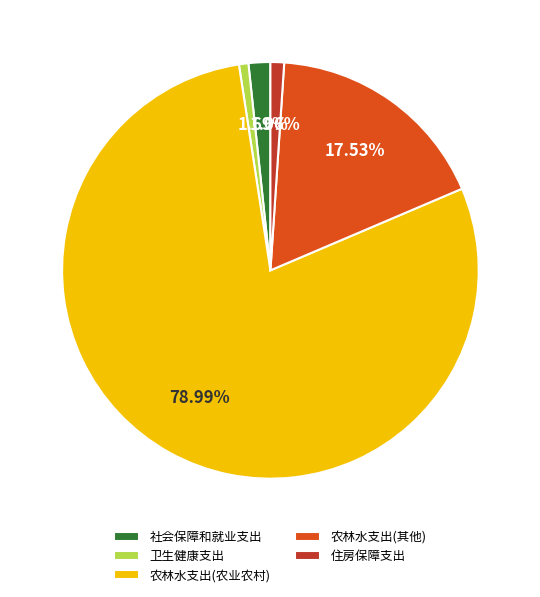

Combined, do 住房保障支出 and 农林水支出(农业农村) account for over 50%?

Yes